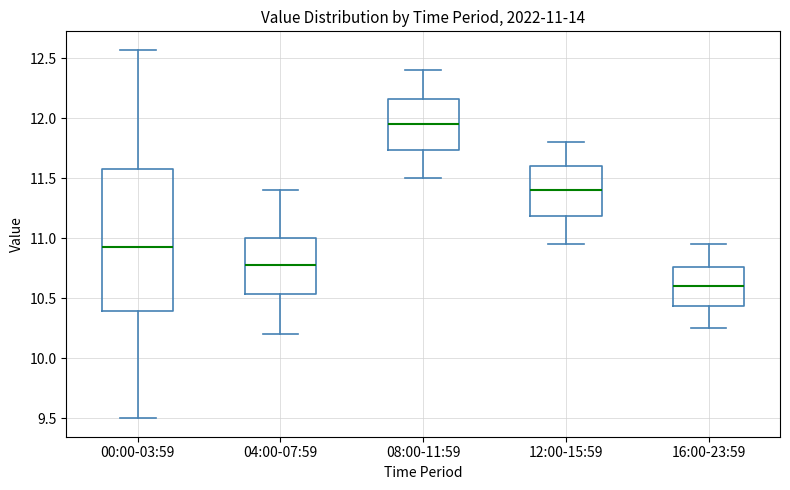

Which box is the tallest, from its lower edge to its upper edge?

00:00-03:59